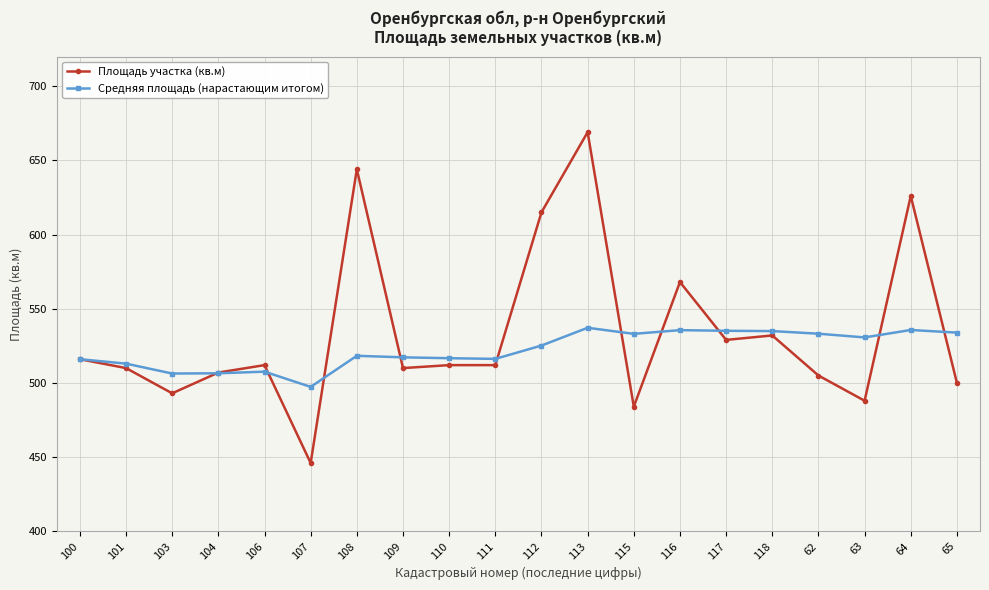

Which series has the widest spread of values?

Площадь участка (кв.м)